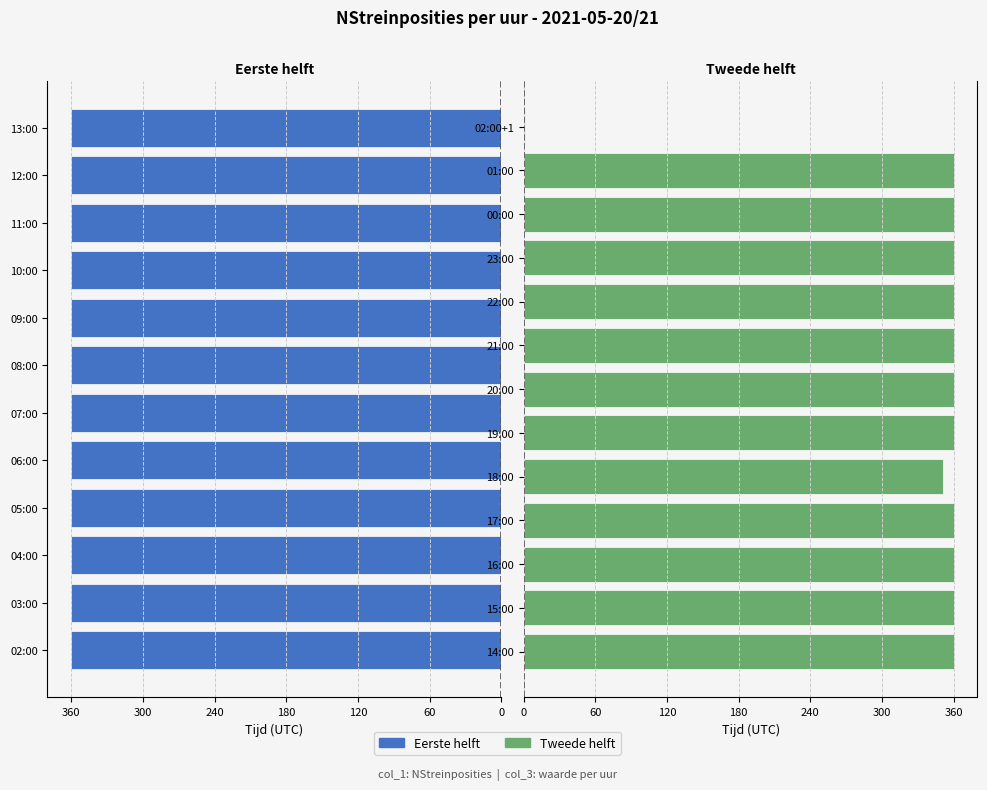

Rank the categories by value from lowest to highest.

02:00+1, 18:00, 02:00, 03:00, 04:00, 05:00, 06:00, 07:00, 08:00, 09:00, 10:00, 11:00, 12:00, 13:00, 14:00, 15:00, 16:00, 17:00, 19:00, 20:00, 21:00, 22:00, 23:00, 00:00, 01:00